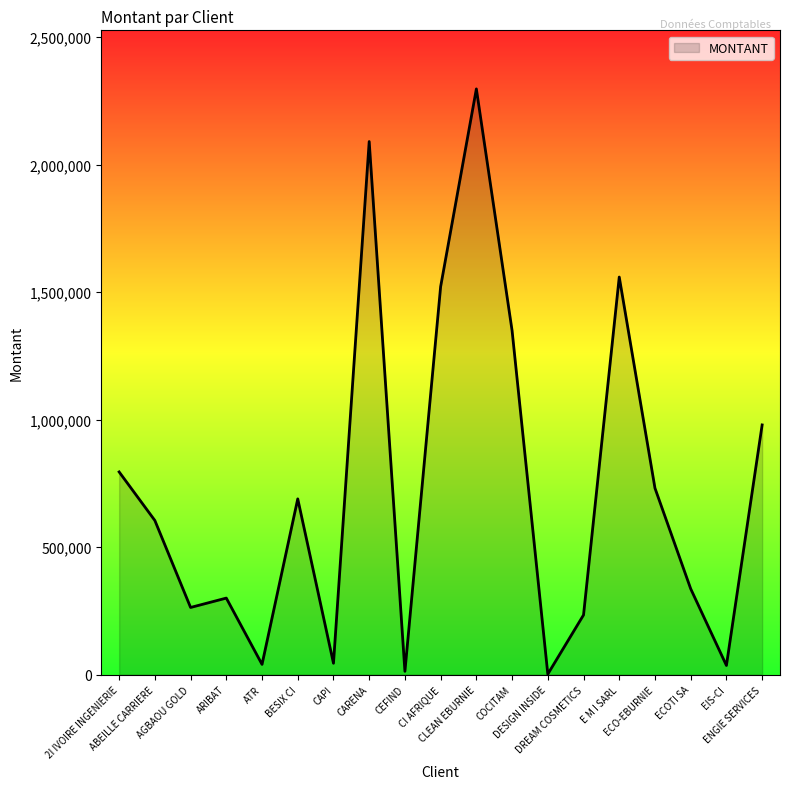

What is the difference between the maximum and minimum values?

2294551